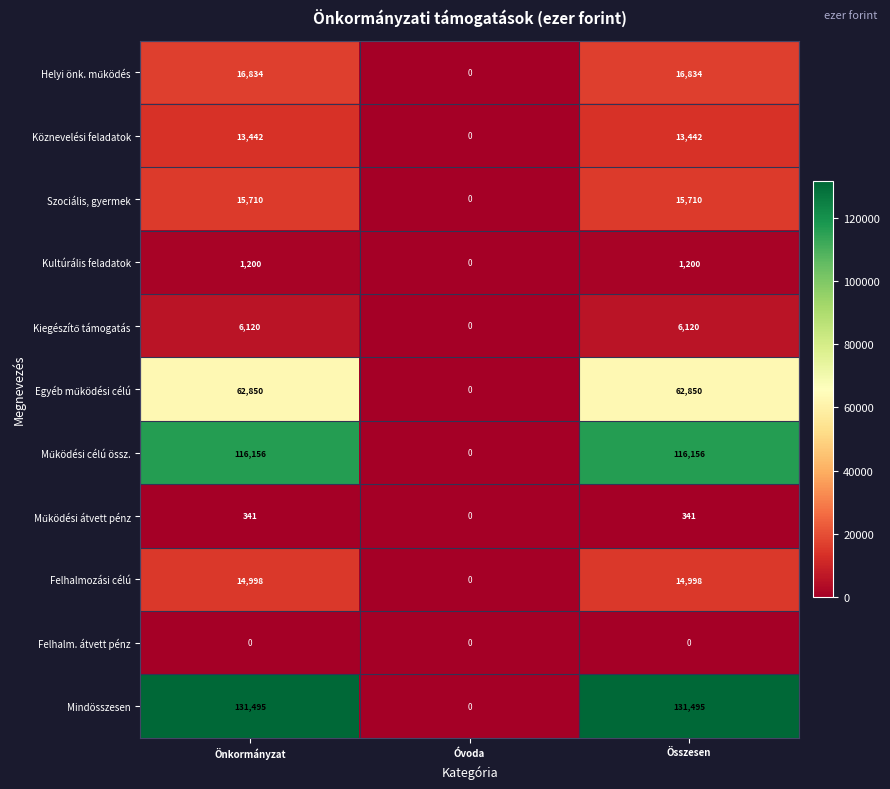

What is the total value across all series at Önkormányzat?

379146